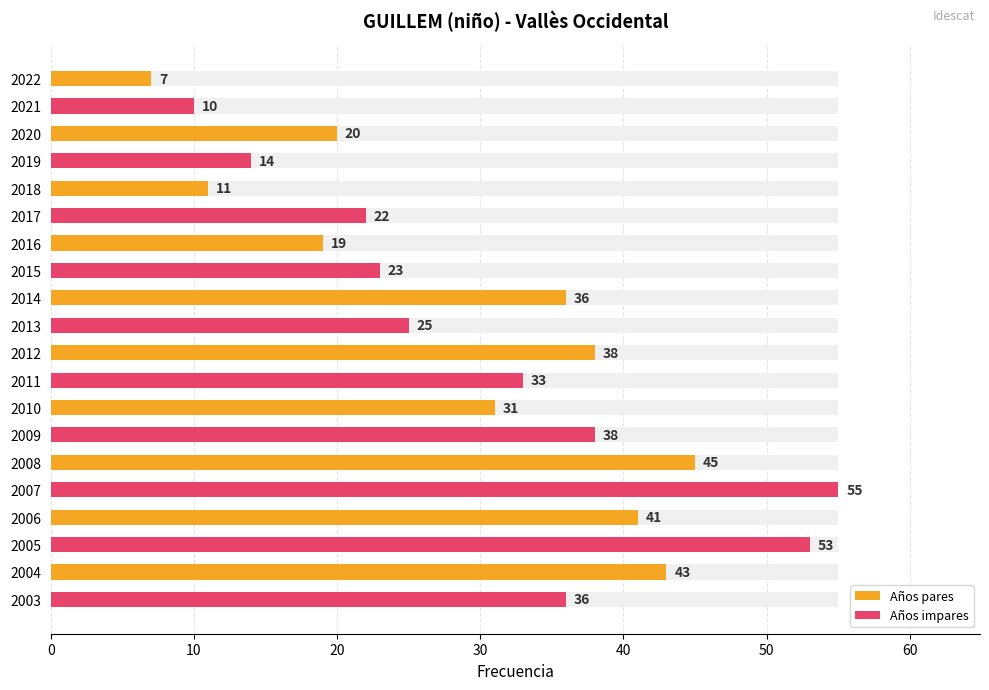

Reading left to right, transcribe all the data shown in this chart.

7	10	20	14	11	22	19	23	36	25	38	33	31	38	45	55	41	53	43	36